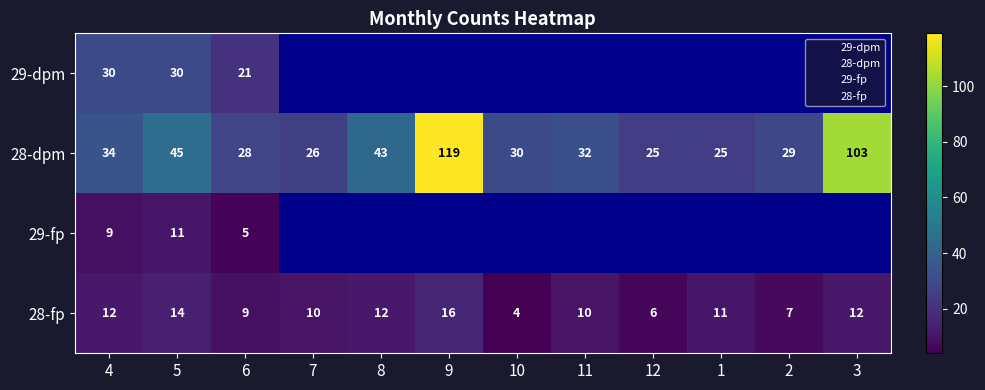

What is the average value of the row_28_fp series?

10